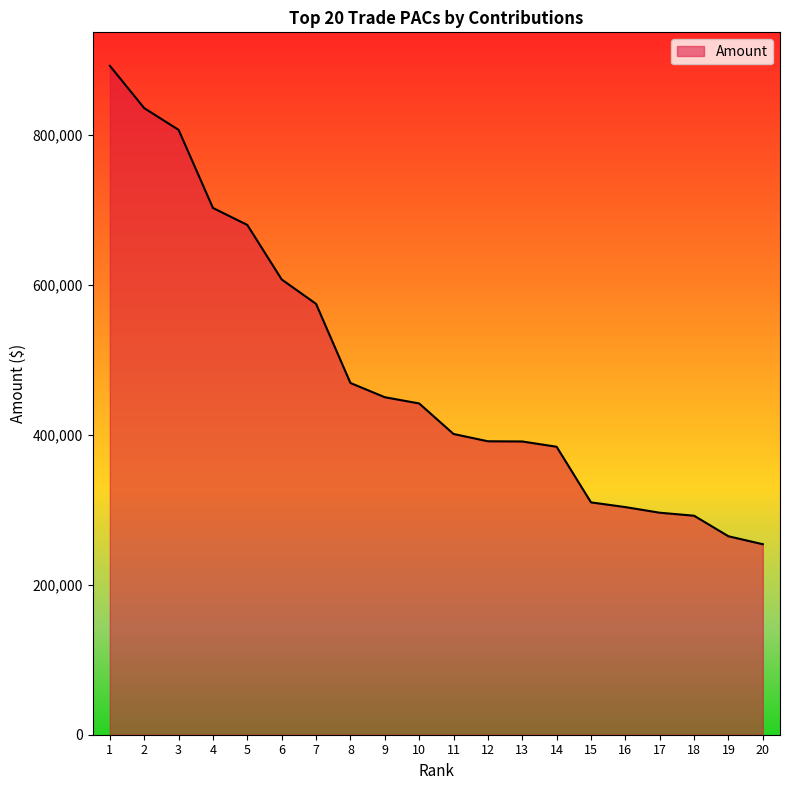

Which category has the highest value across all series?

1